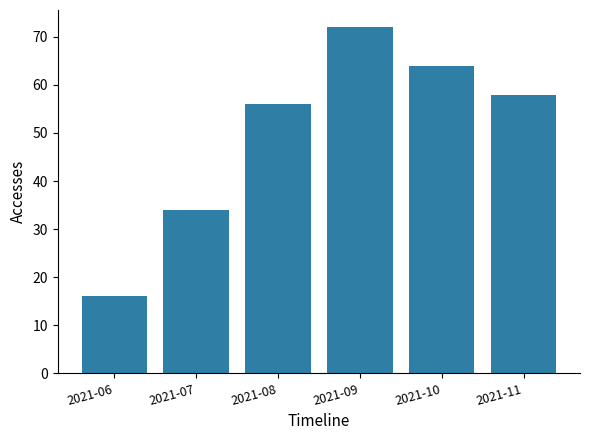

Does the chart contain stacked bars?

No